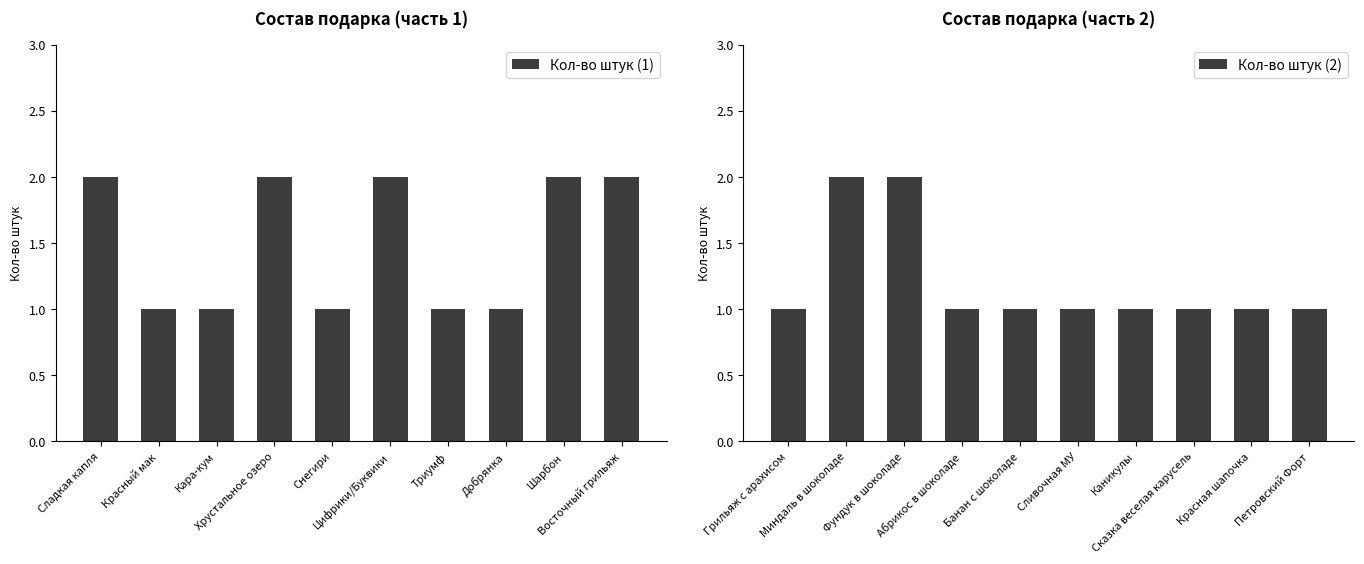

Is the value of Кол-во штук (1) at Красный мак greater than the value of Кол-во штук (2) at Цифрики/Буквики?

No